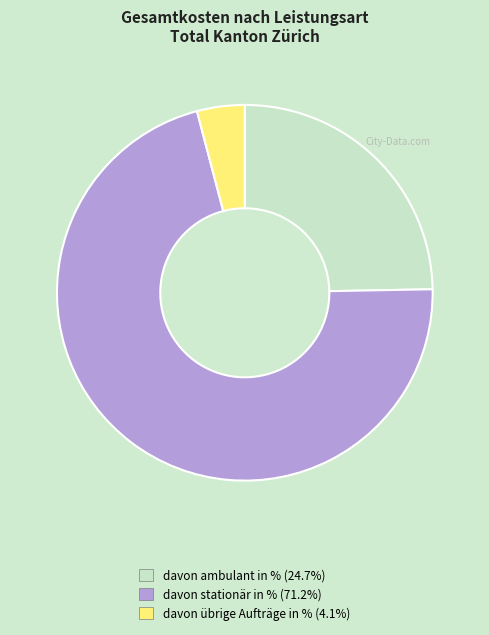

The davon übrige Aufträge in % slice represents 4% of the pie. True or false?

True